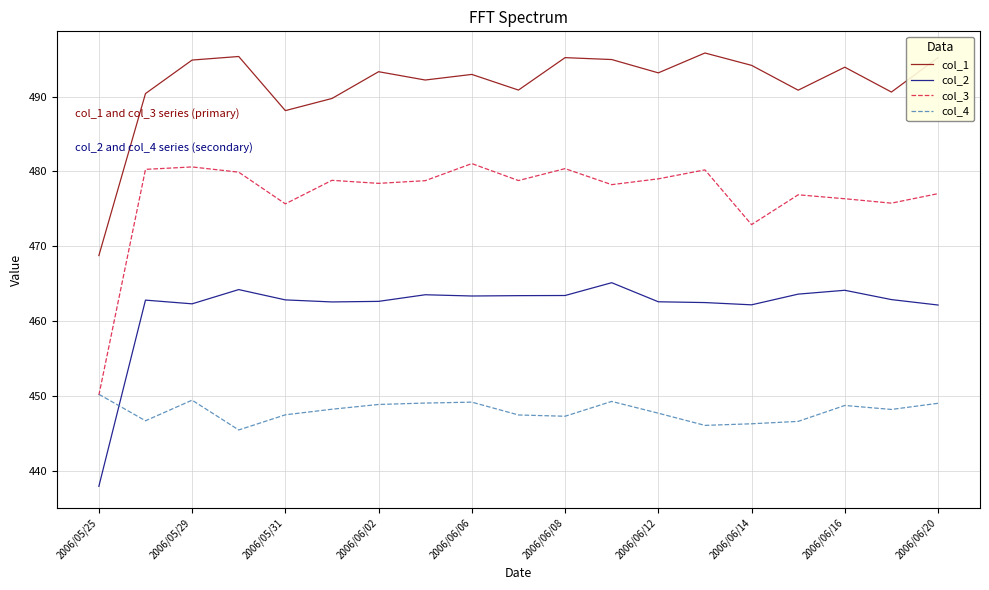

What is the average value of the col_2 series?

461.8